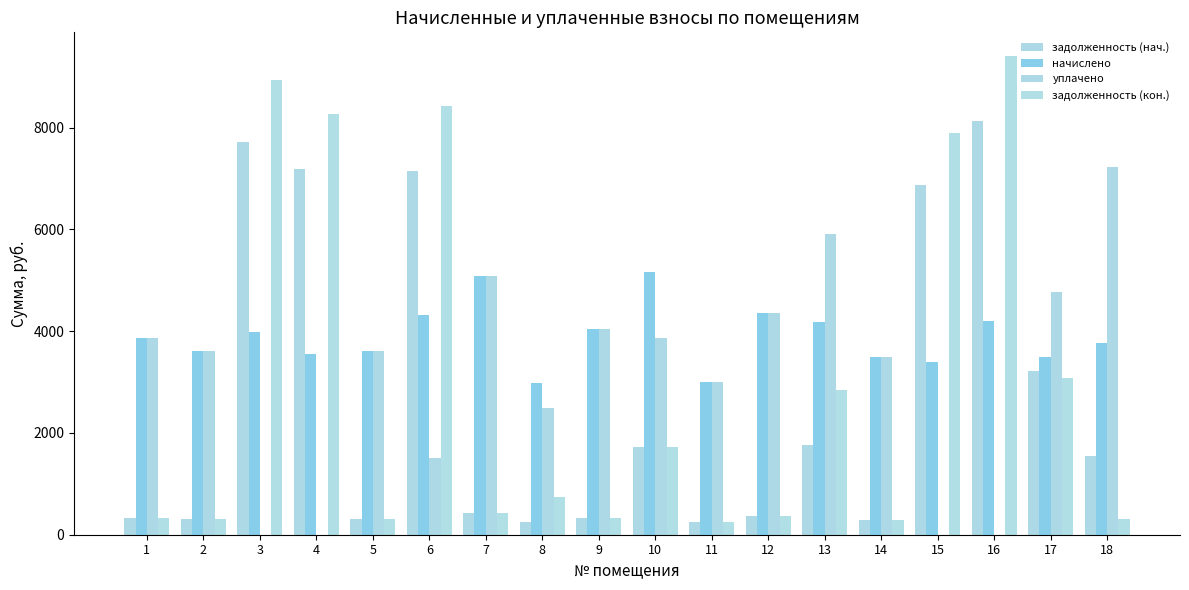

List the labels in order of уплачено value, largest first.

18, 13, 7, 17, 12, 9, 10, 1, 2, 5, 14, 11, 8, 6, 3, 4, 15, 16